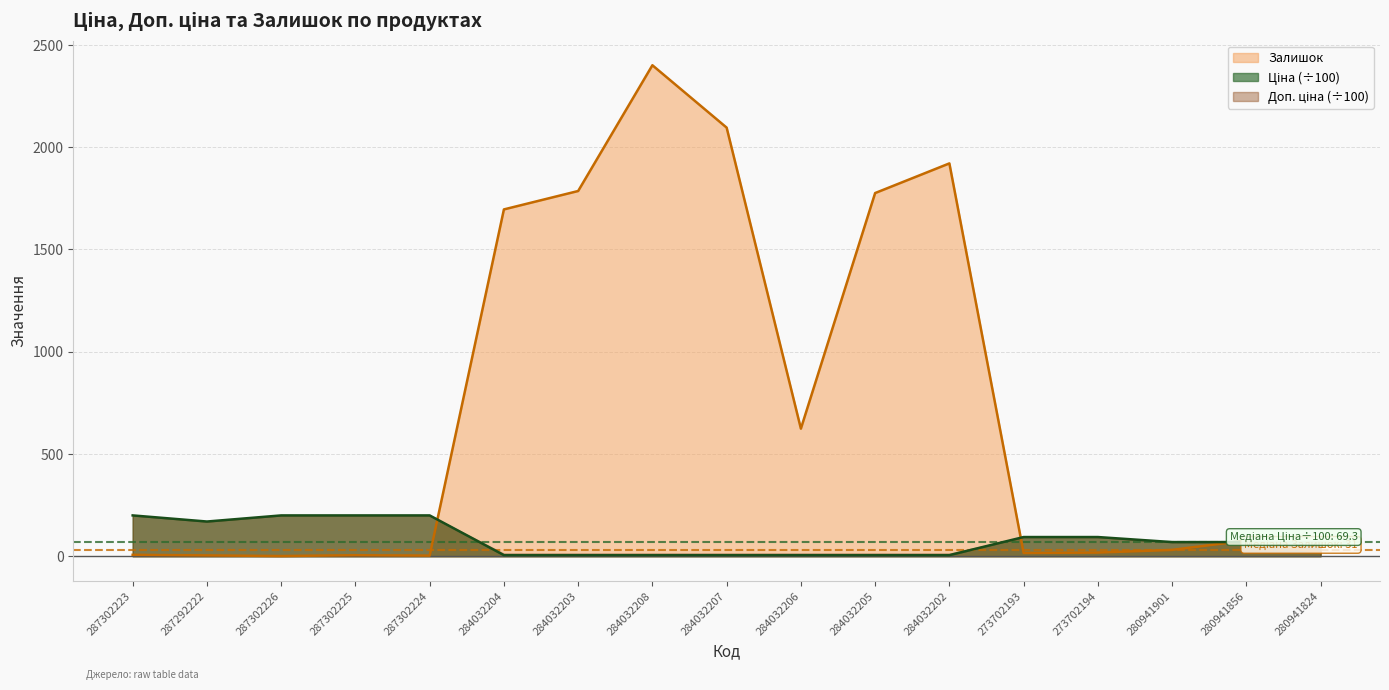

Which series has the largest range (max minus min)?

Залишок